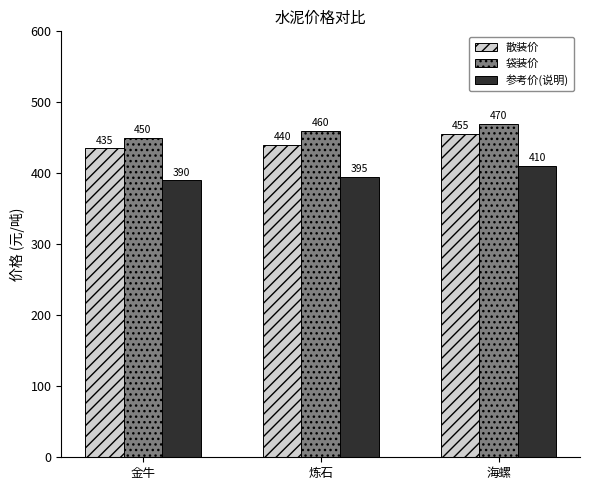

What is the highest value of the 袋装价 series?

470